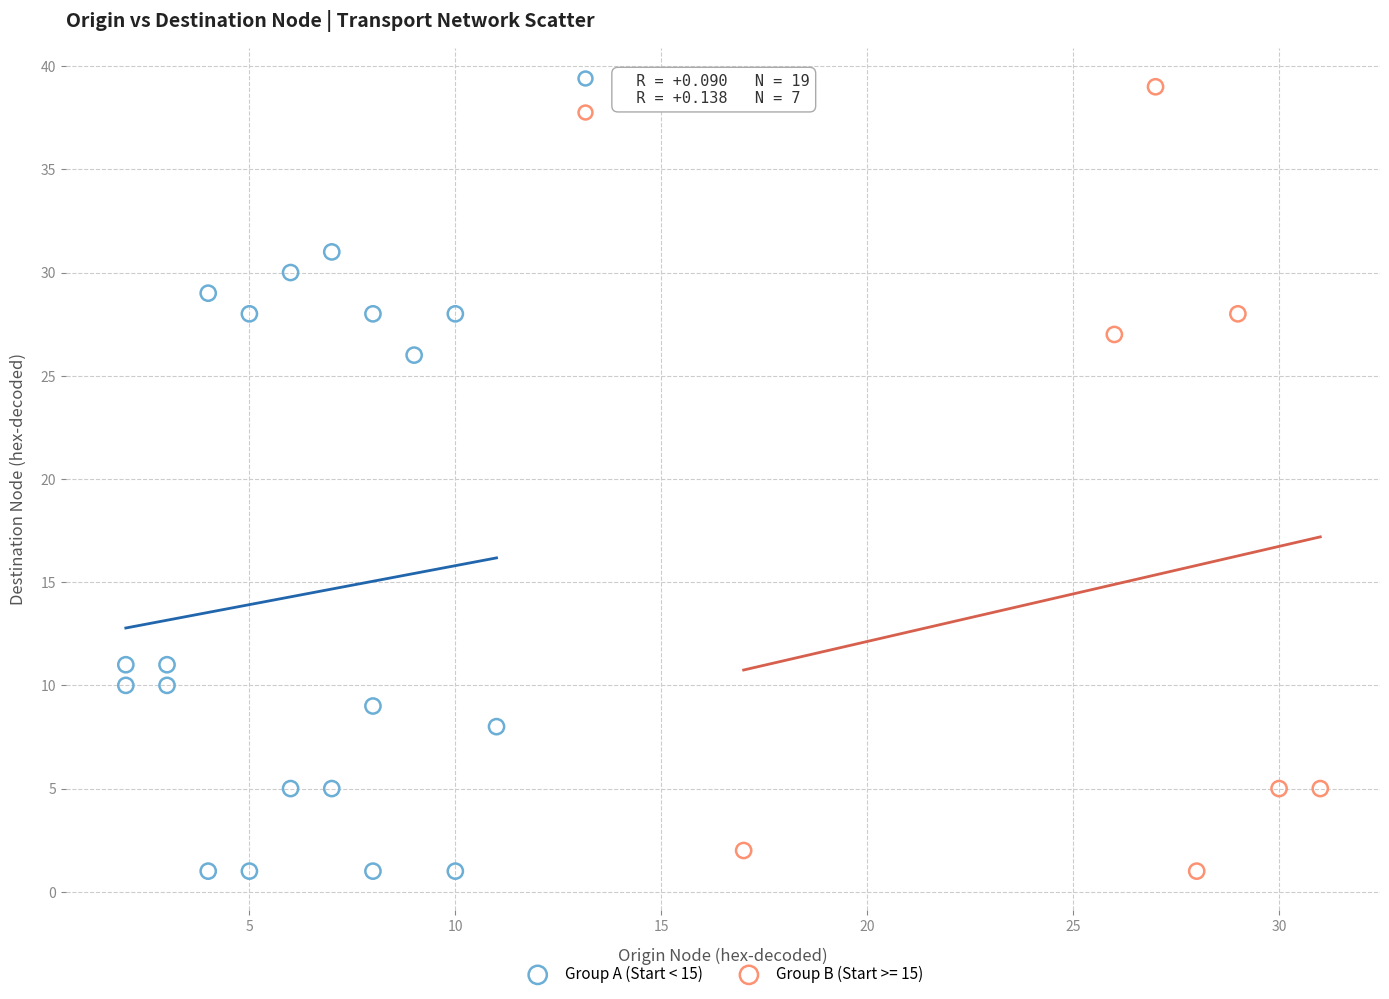

Which series reaches the maximum Y coordinate?

Group B (Start >= 15)